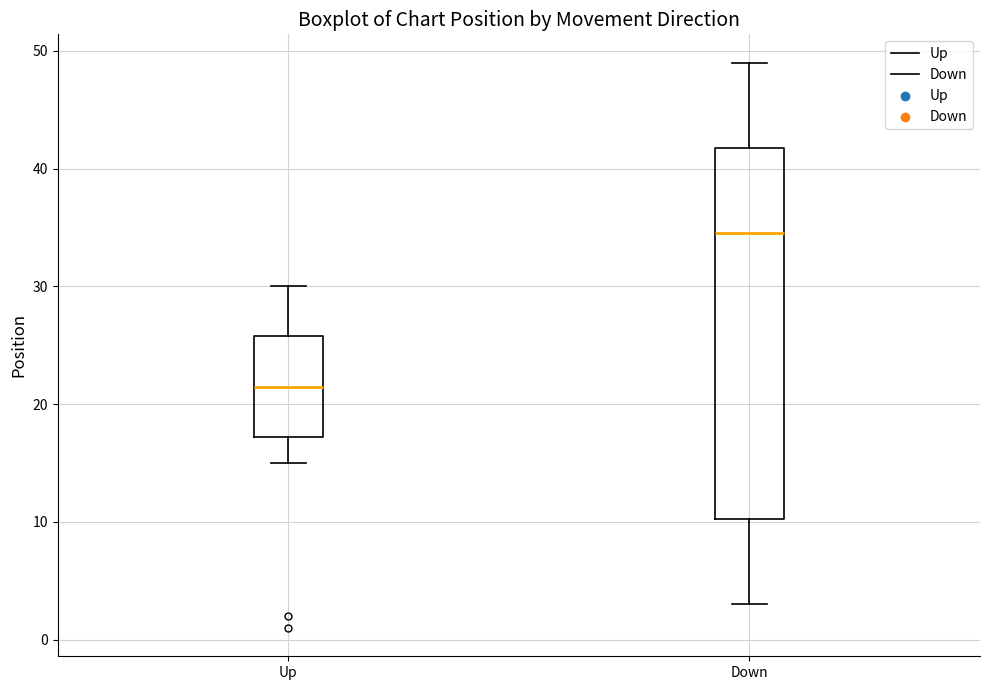

Where is the upper edge of the box for Up on the y-axis? The values are not printed on the chart, so give them approximately, as read against the axis.

26